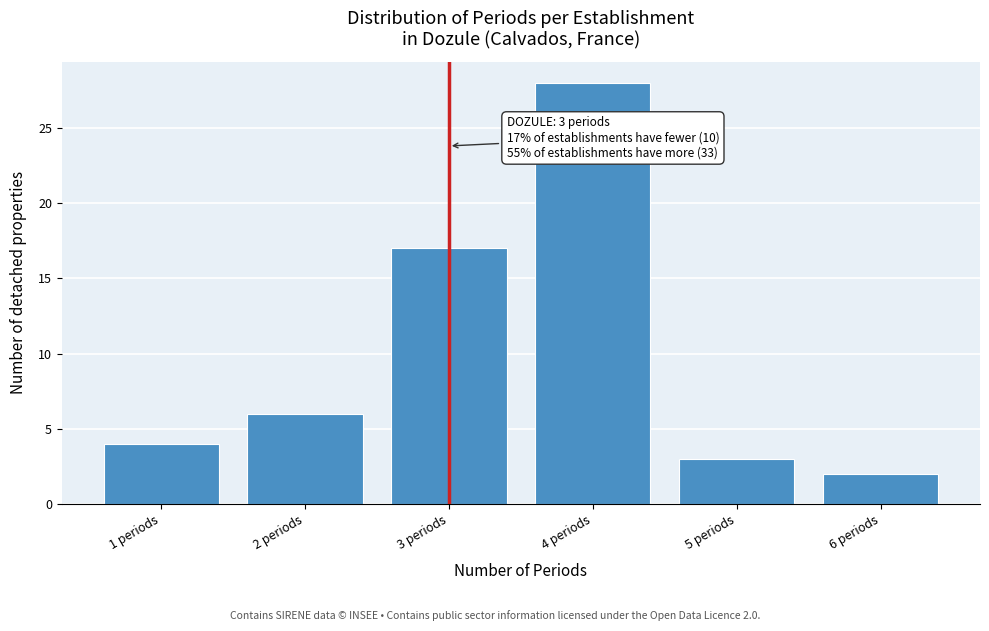

Which range on the x-axis has the tallest bar?

3.5 to 4.5